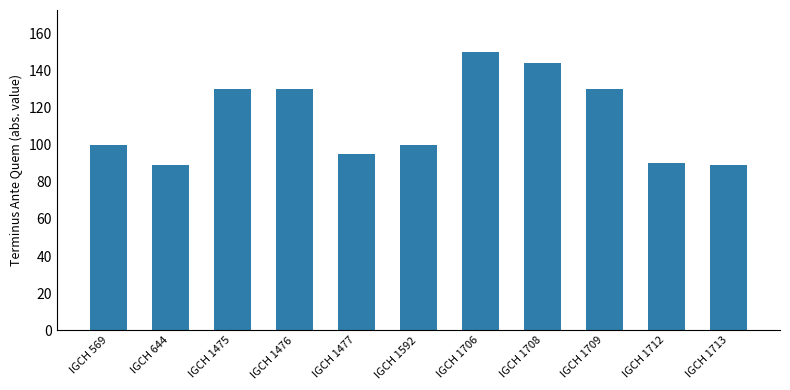

What is the change in value from IGCH 1712 to IGCH 1713?

-1